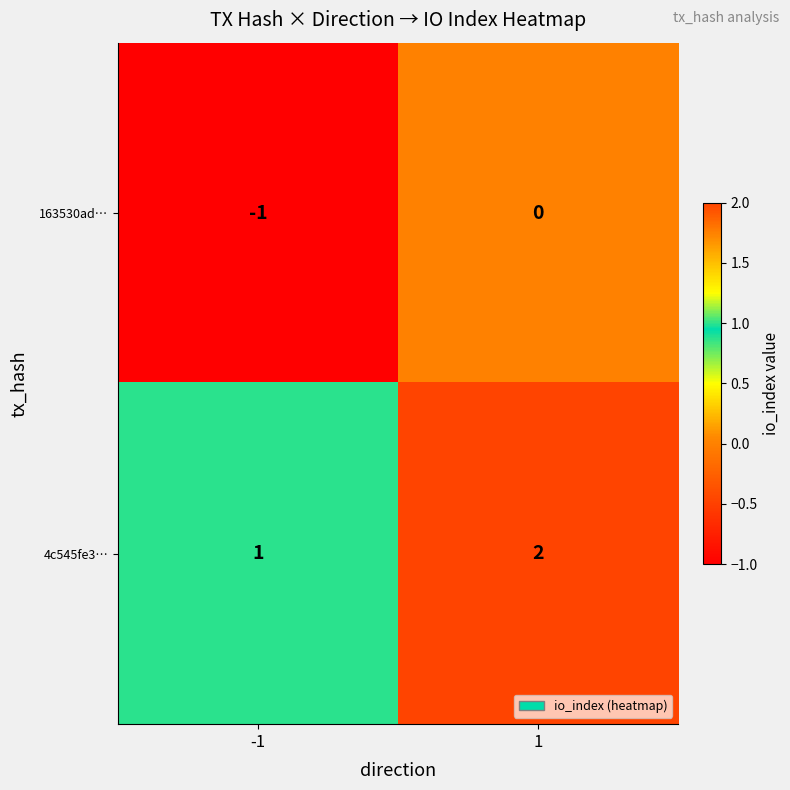

Is the value of 4c545fe3… at 1 greater than the value of 163530ad… at -1?

Yes